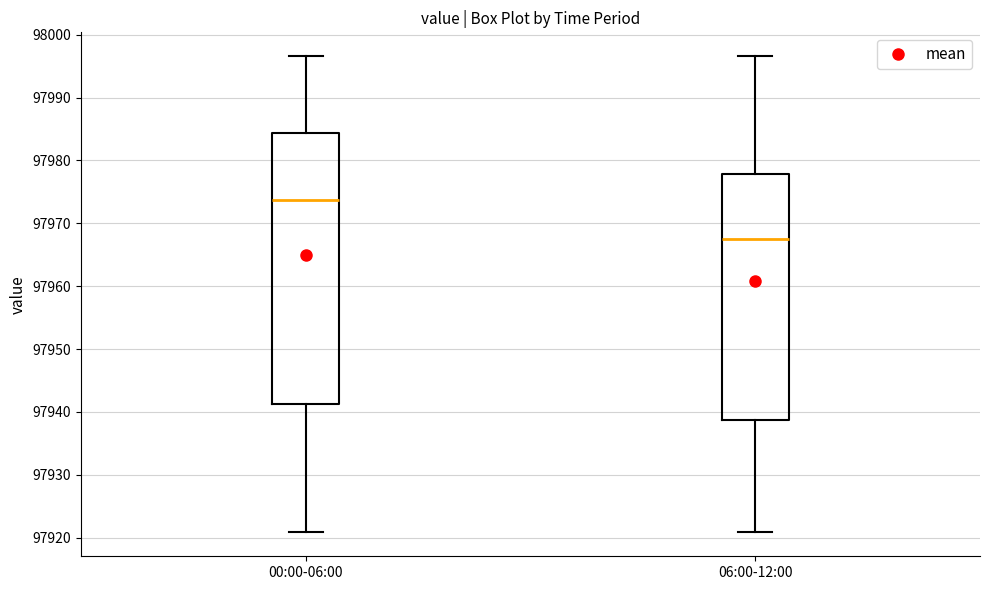

Which box has the lowest median line?

06:00-12:00